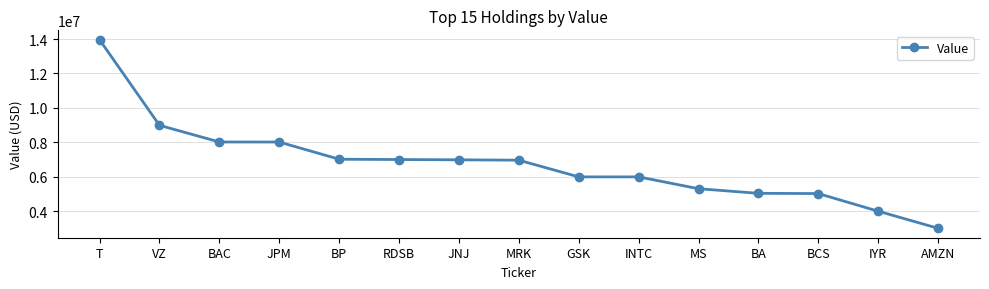

Is this an area chart (filled region under the line)?

No